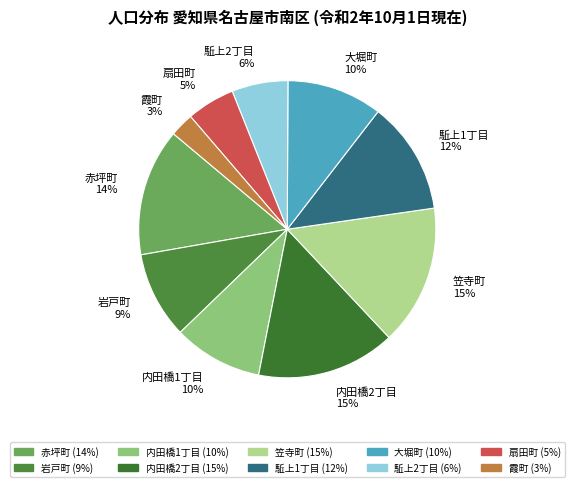

Is 駈上2丁目 6% the majority of the pie?

No